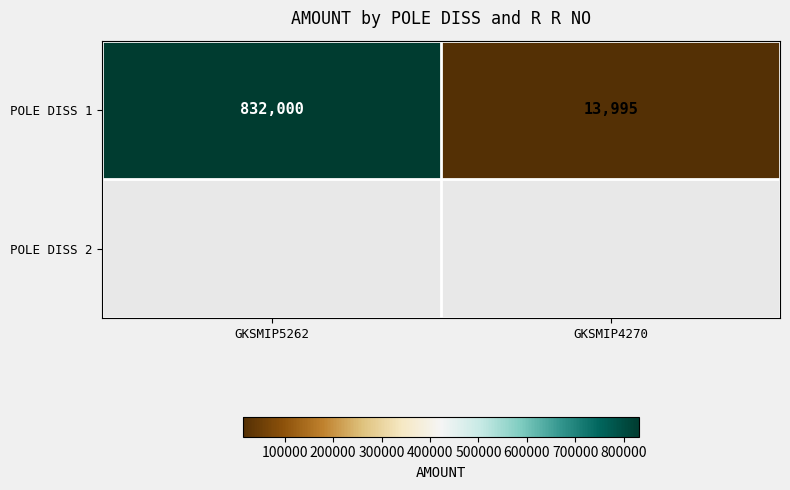

What is the difference between the maximum and minimum values?

818005